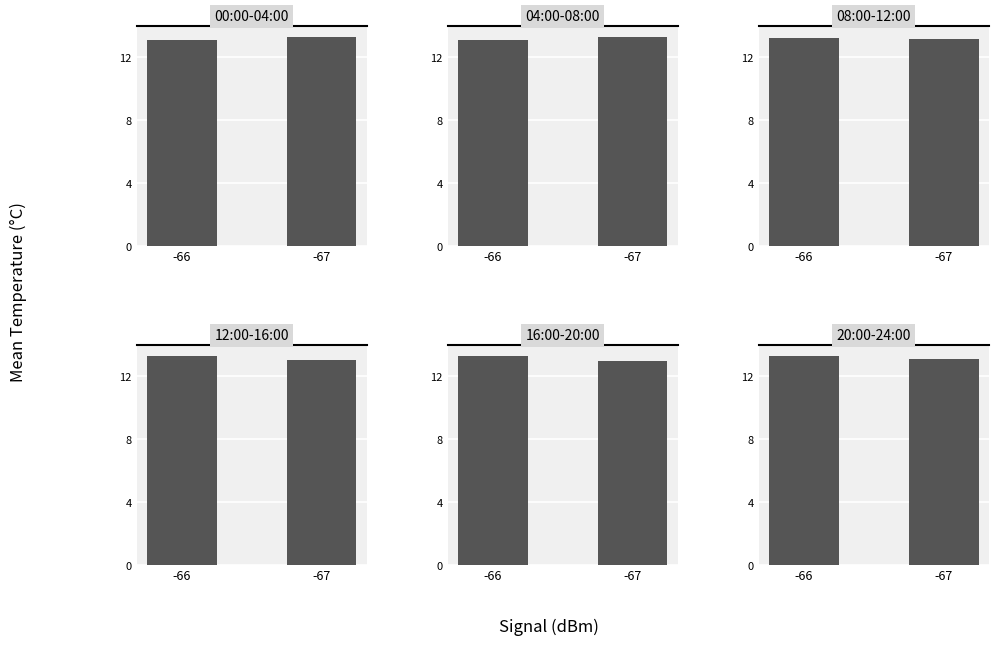

What is the average value of the 16:00-20:00 series?

13.2